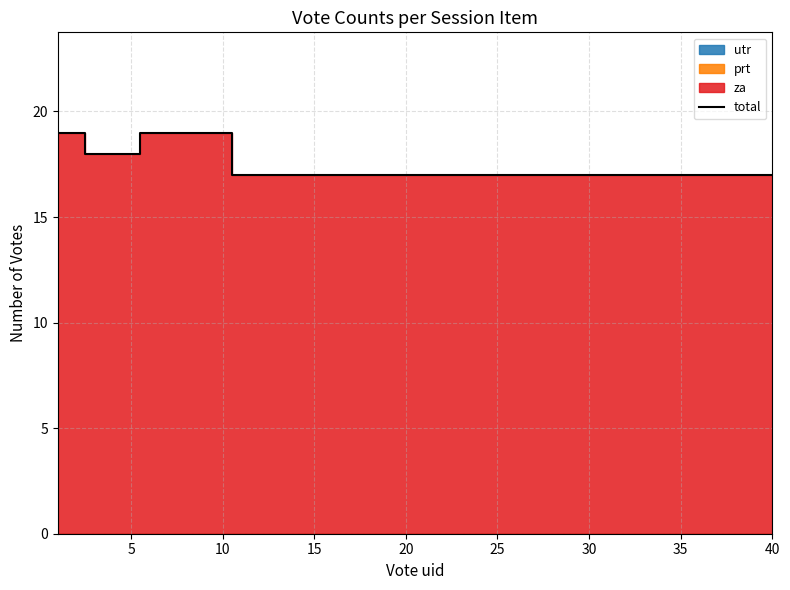

What is the minimum value shown in the chart?

17